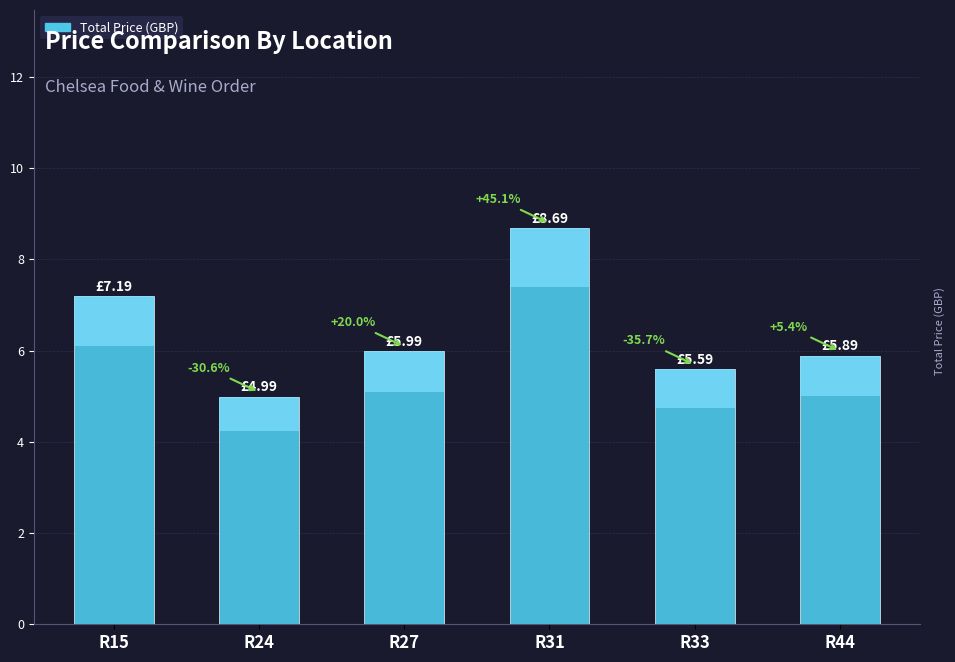

At which label is the value closest to 6?

R27